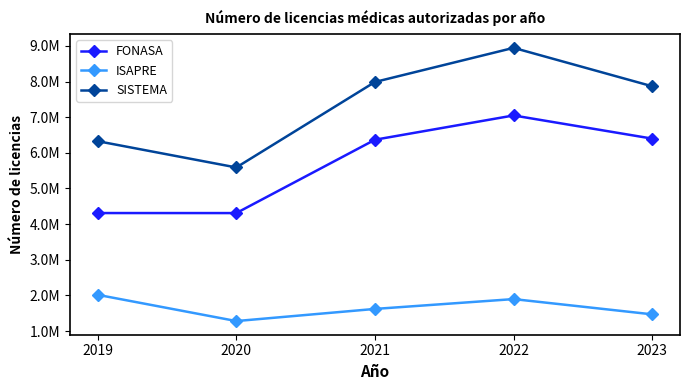

Where is FONASA nearest to the value 5680109?

2021